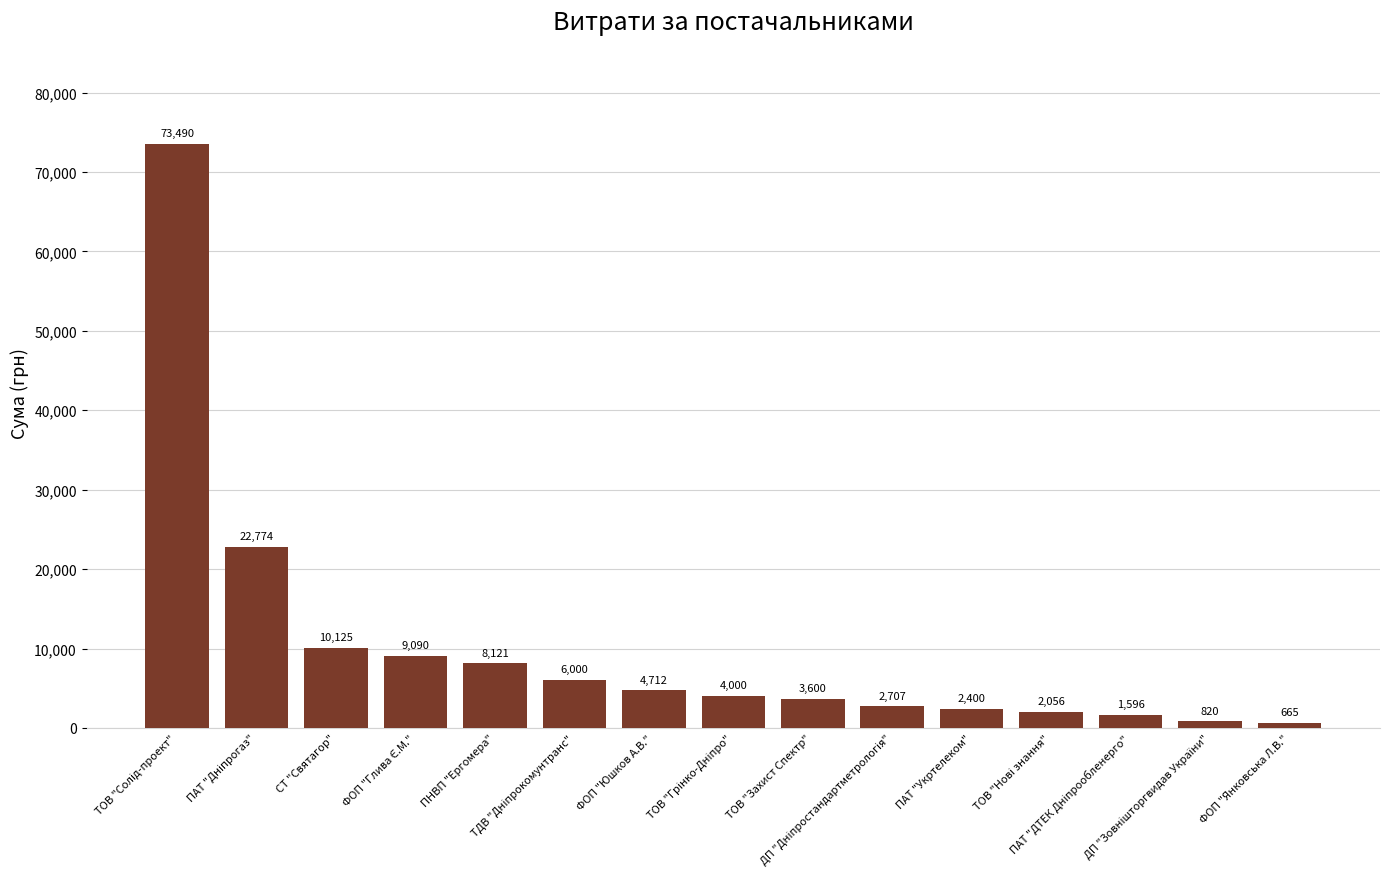

What is the sum of all values?

152156.1